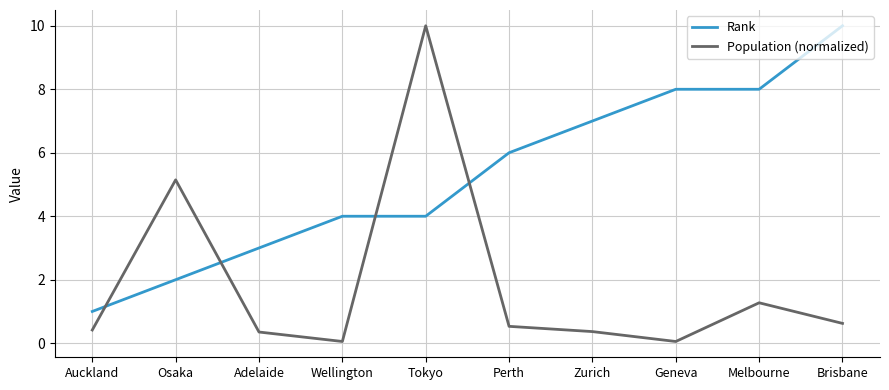

What are all the series names shown in the legend?

Rank, Population (normalized)